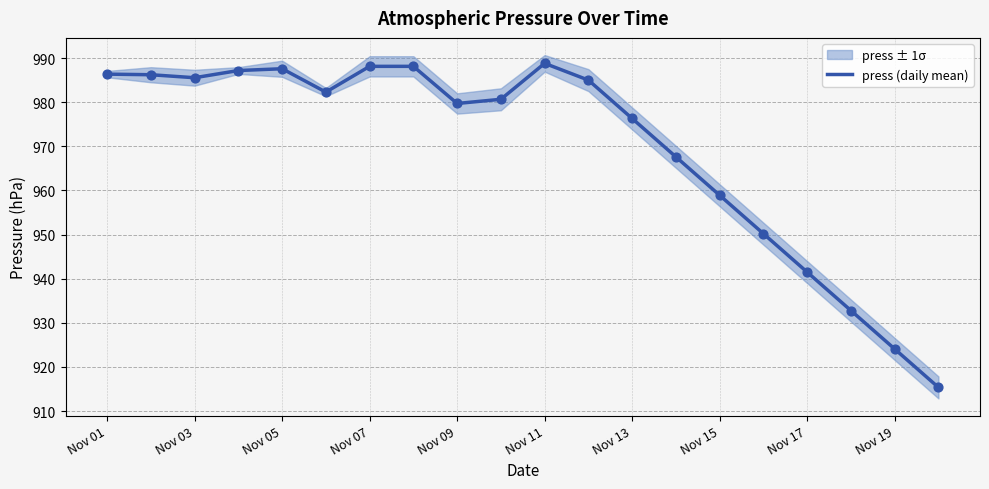

Is it true that press (daily mean) equals 941.5 at Nov 17?

True